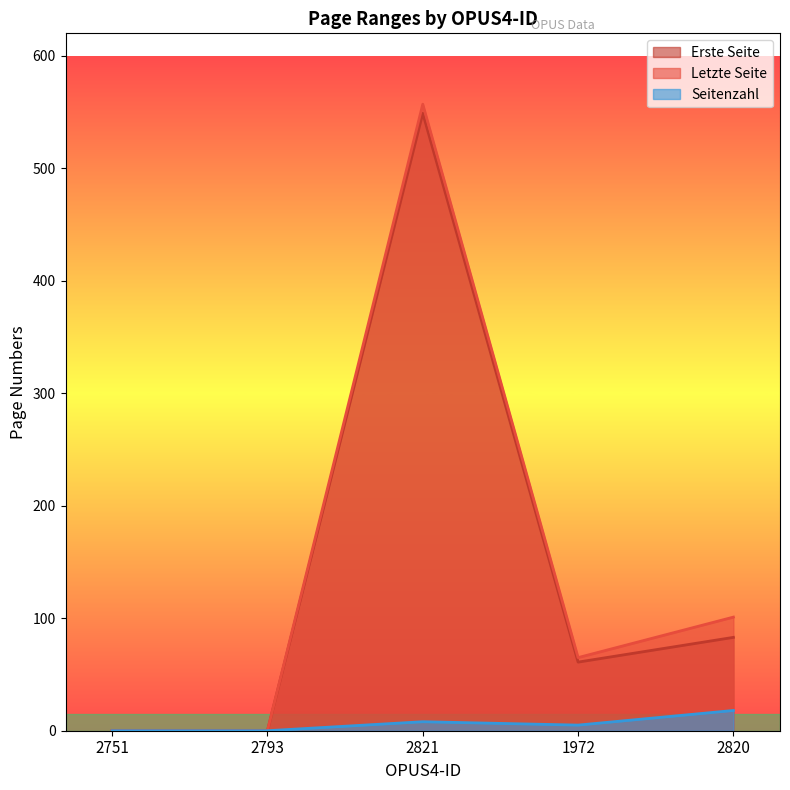

Does the chart have visible grid lines?

No